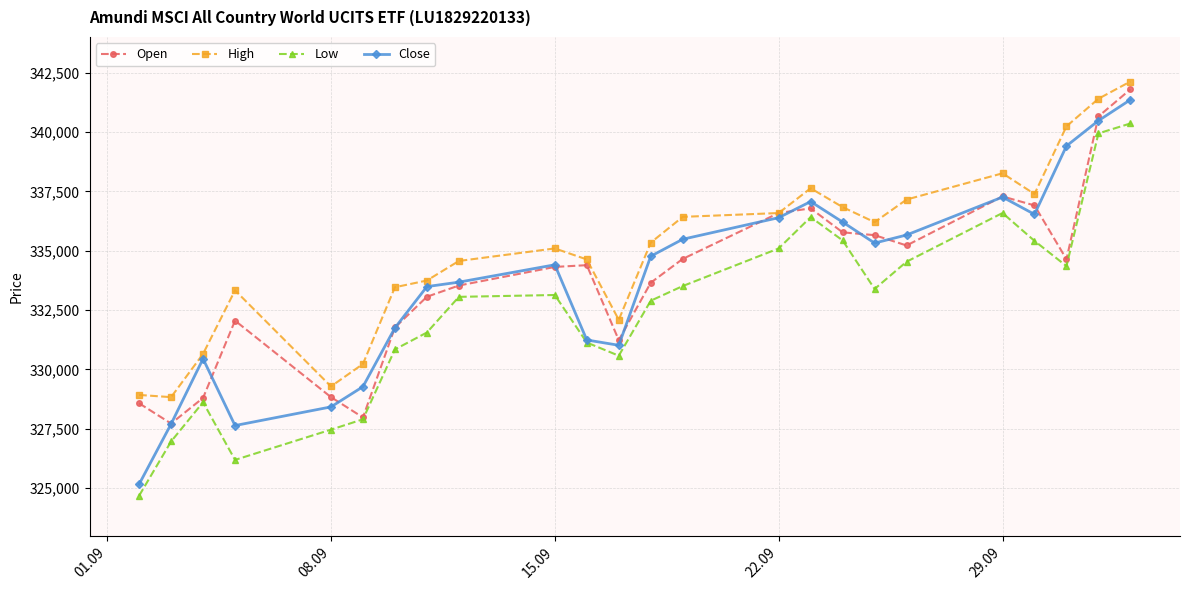

Which series has the largest range (max minus min)?

Close